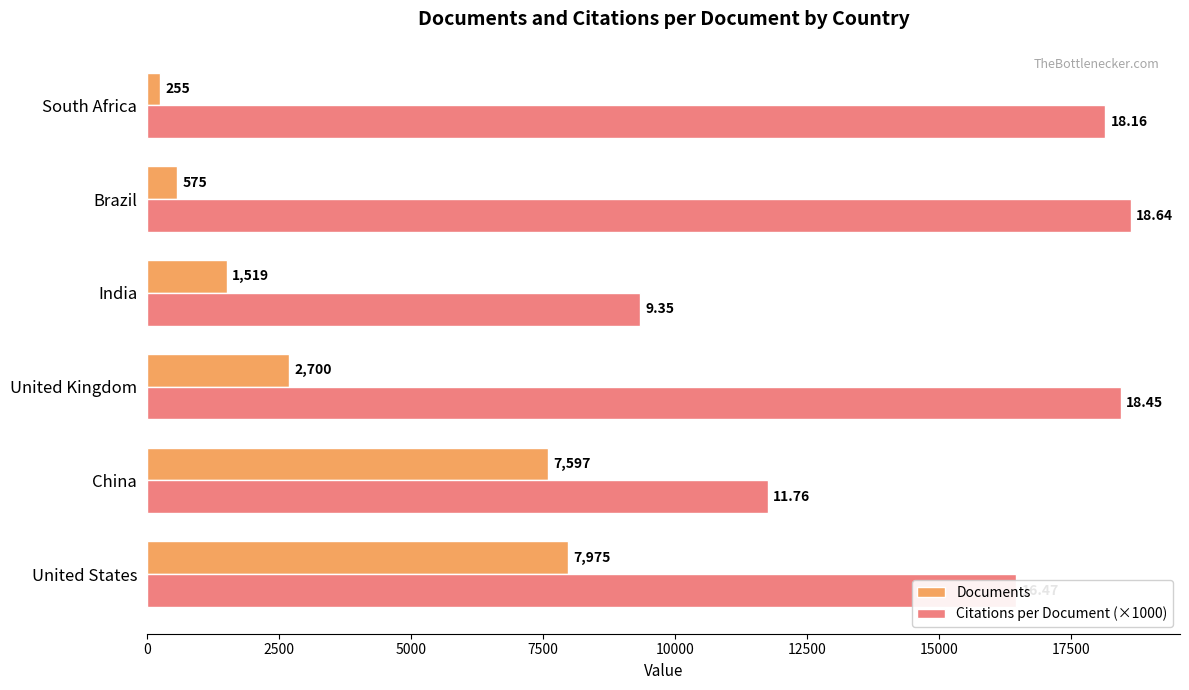

Rank the series at China from lowest to highest value.

Documents, Citations per Document (×1000)